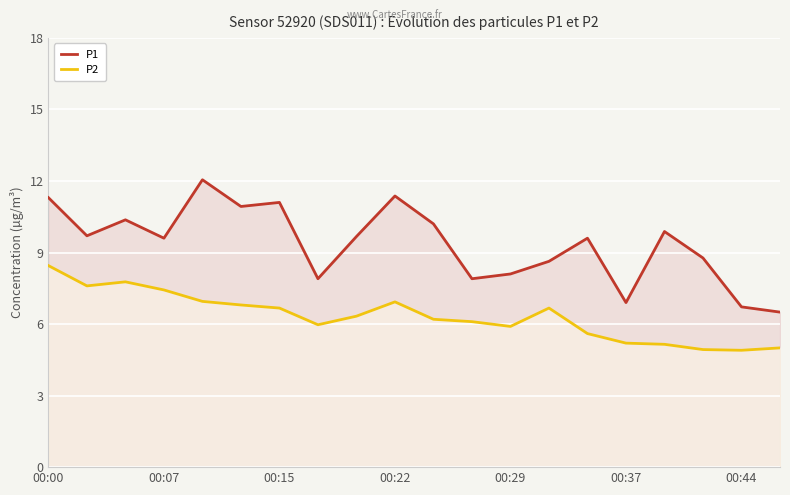

True or false: P2 and P1 intersect in this chart.

False